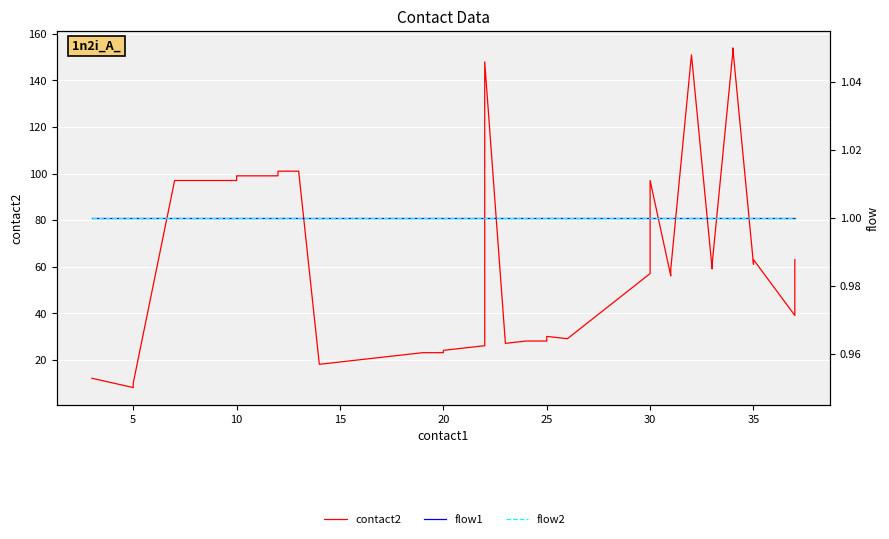

What is the label of the 31st point from the left?

30